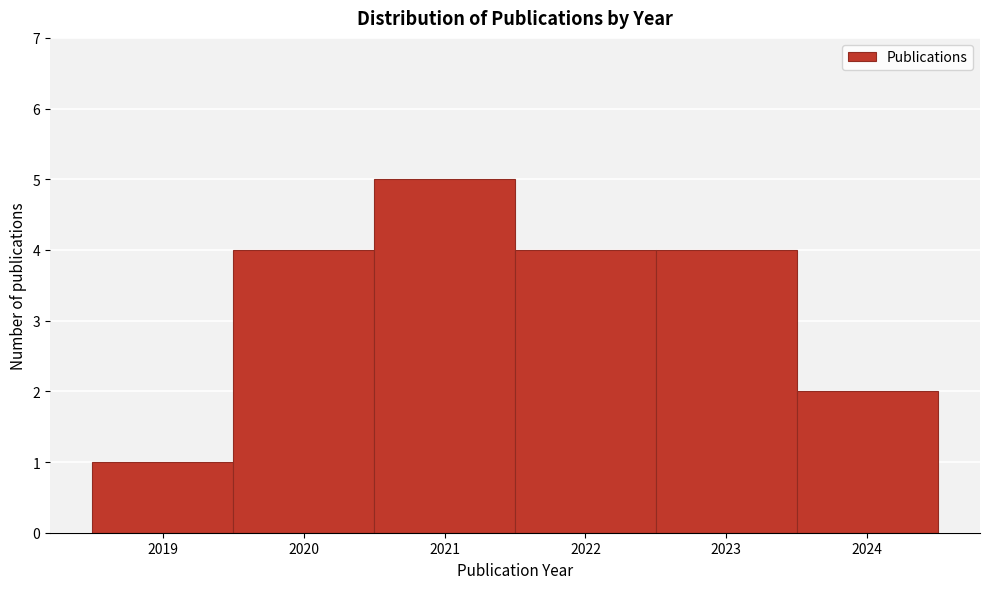

What is the height of the bar covering 2018.5 to 2019.5 on the x-axis? The values are not printed on the chart, so give them approximately, as read against the axis.

1